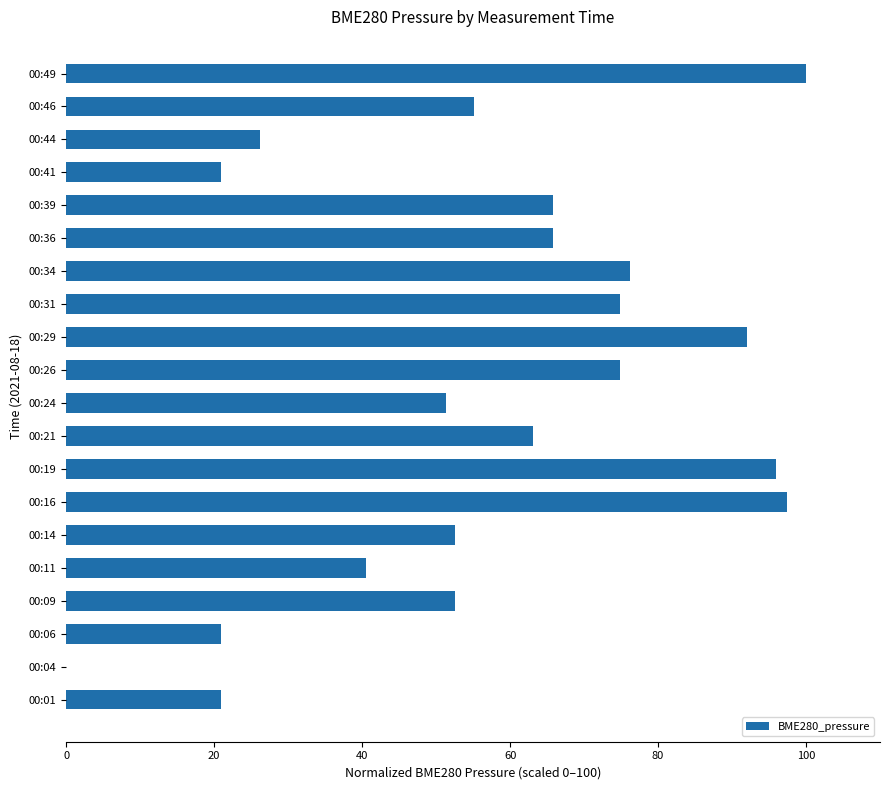

How many data points does each series have?

20